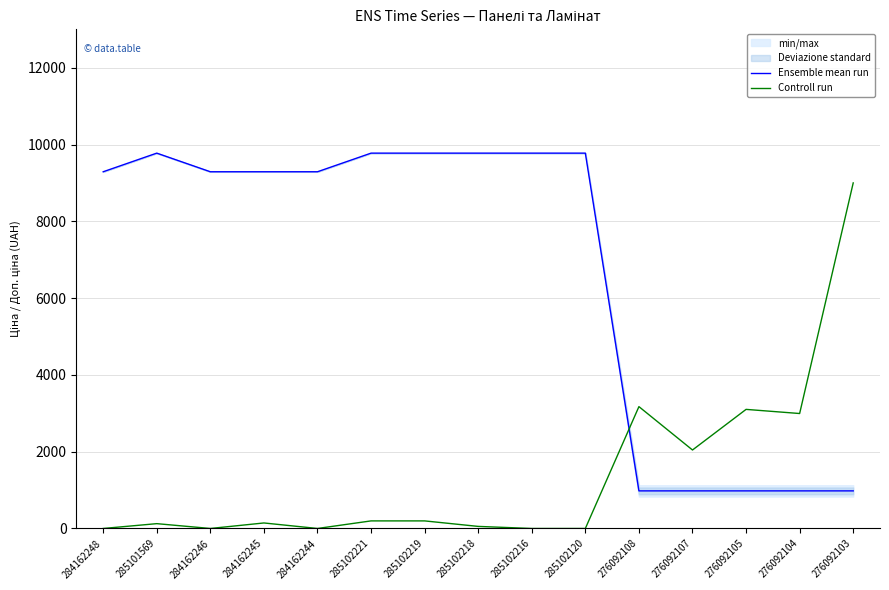

How many data points does each series have?

15